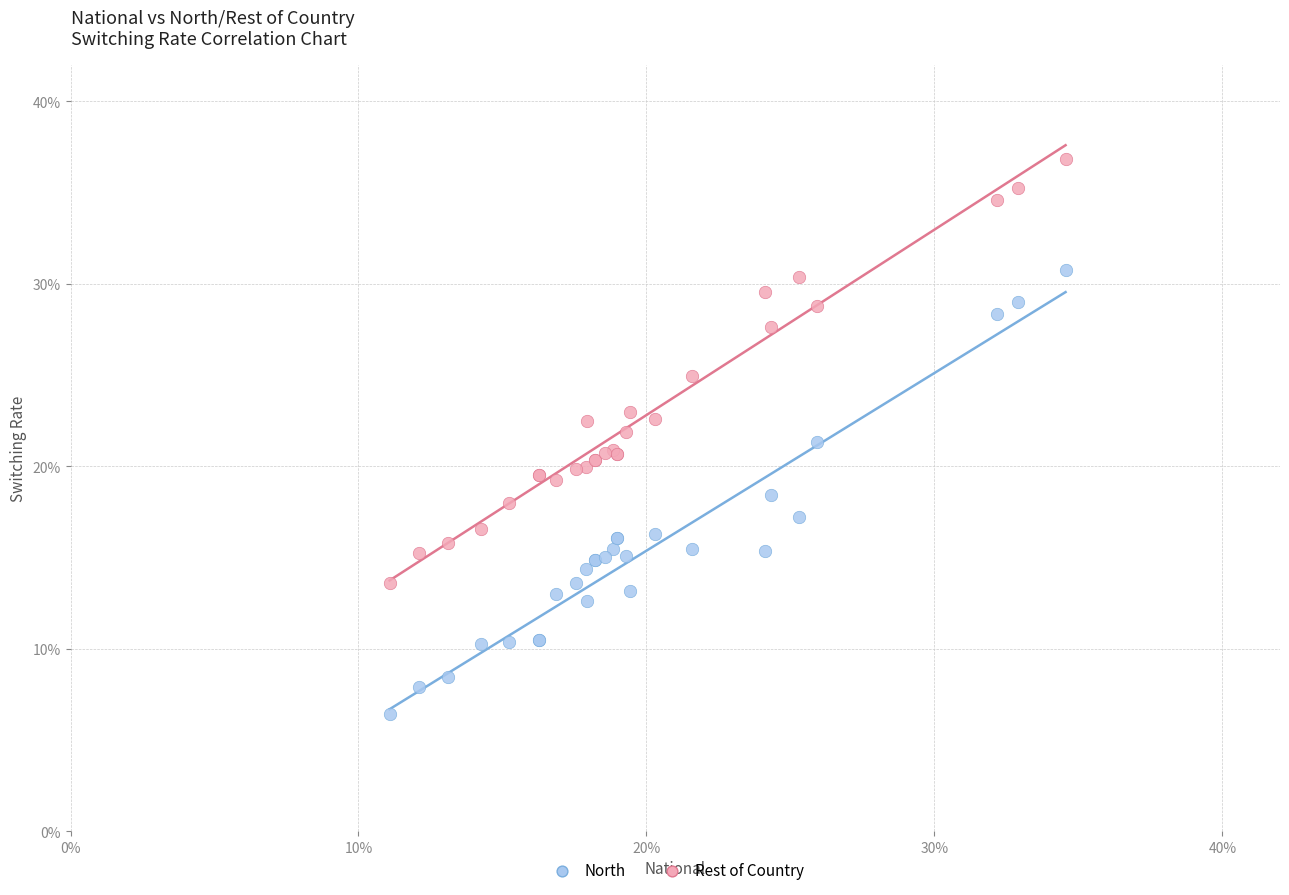

What are all the series names shown in the legend?

North, Rest of Country